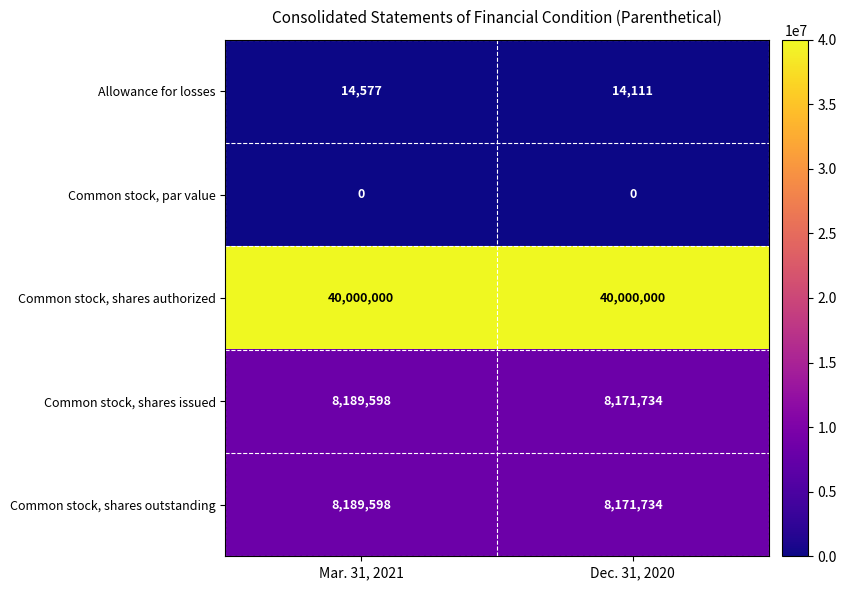

Reading left to right, list all the values displayed in this chart.

Allowance for losses: Mar. 31, 2021=14577	Dec. 31, 2020=14111
Common stock, par value: Mar. 31, 2021=0	Dec. 31, 2020=0
Common stock, shares authorized: Mar. 31, 2021=40000000	Dec. 31, 2020=40000000
Common stock, shares issued: Mar. 31, 2021=8189598	Dec. 31, 2020=8171734
Common stock, shares outstanding: Mar. 31, 2021=8189598	Dec. 31, 2020=8171734